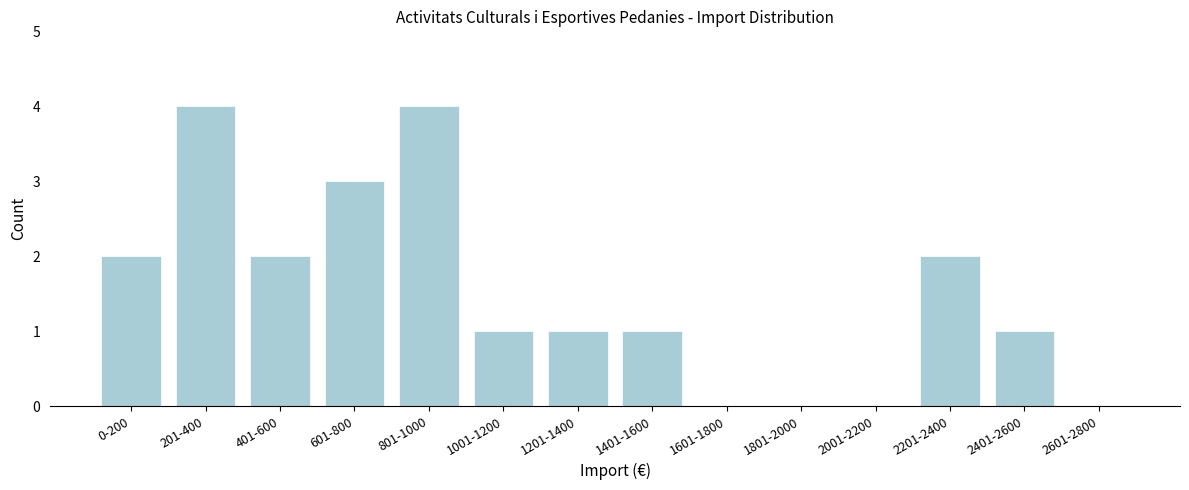

Reading left to right, transcribe all the data shown in this chart.

0-200=2	201-400=4	401-600=2	601-800=3	801-1000=4	1001-1200=1	1201-1400=1	1401-1600=1	1601-1800=0	1801-2000=0	2001-2200=0	2201-2400=2	2401-2600=1	2601-2800=0